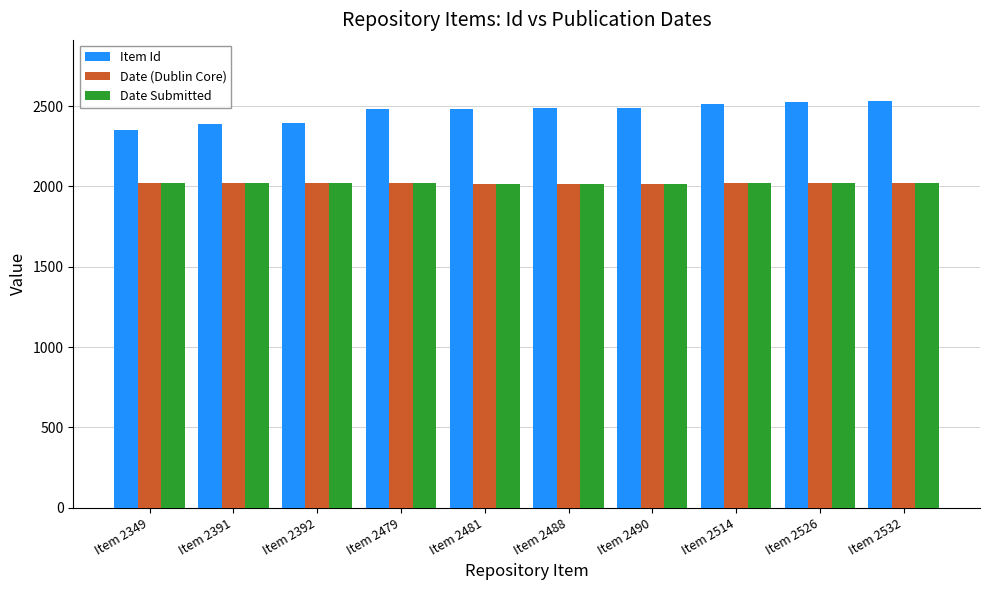

What is the spread (max minus min) of values at Item 2392?

371